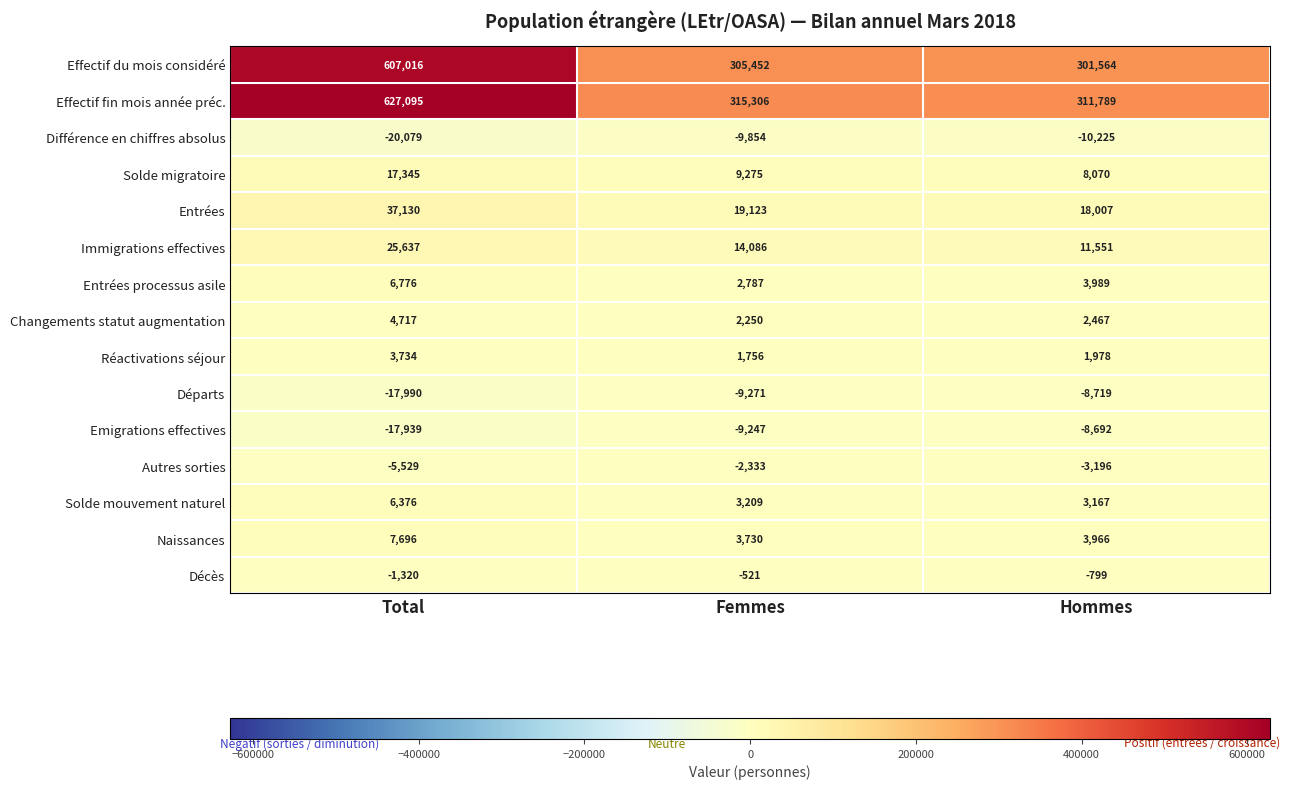

Which series has the largest total across all categories?

Effectif fin mois année préc.